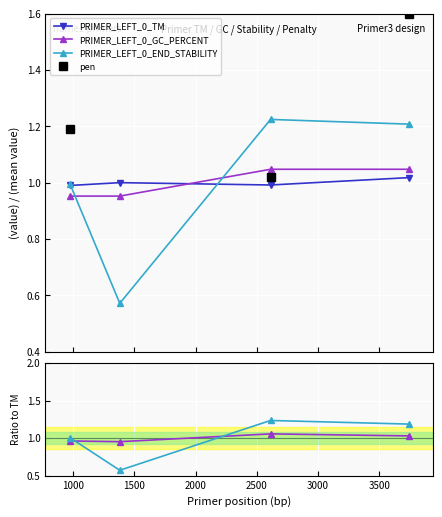

What is the value of the pen point at the 1st from the left?

1.2